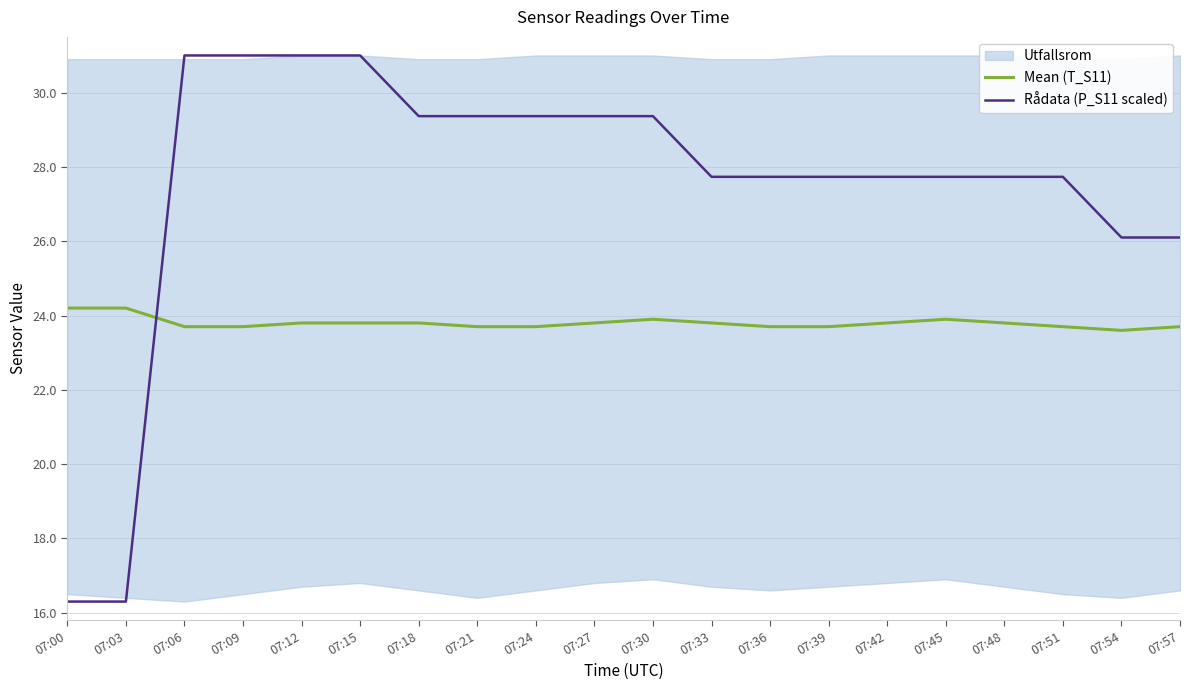

What is the total value across all series at 07:57?

49.8